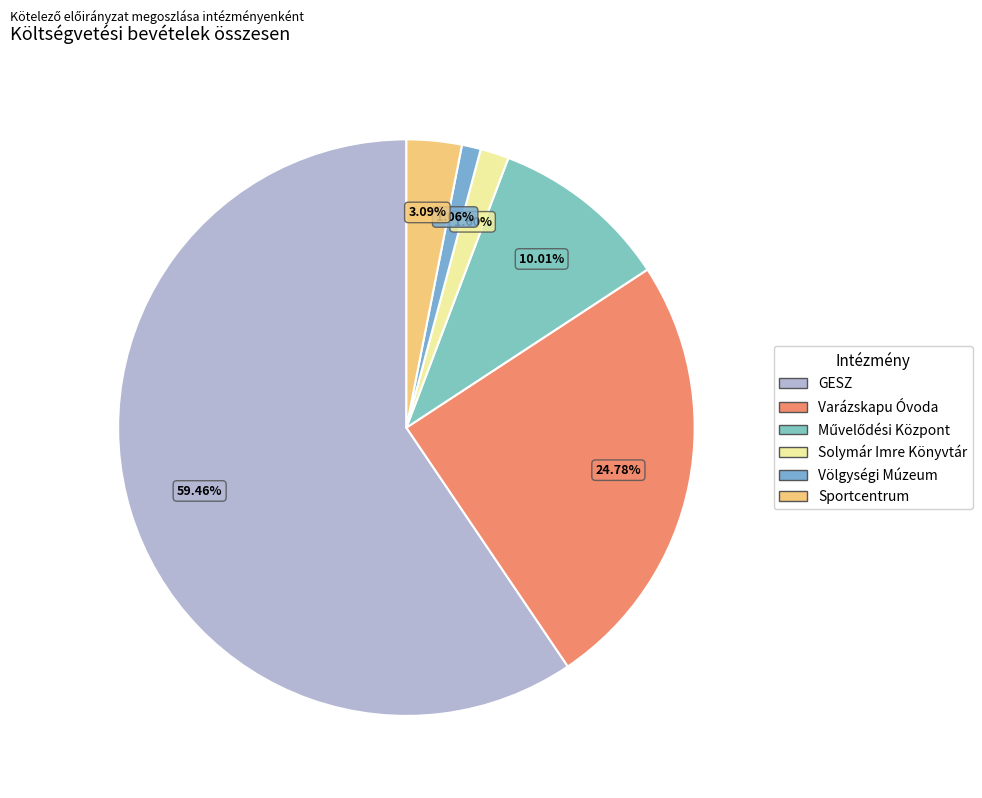

Does Művelődési Központ account for over 50% of the chart?

No